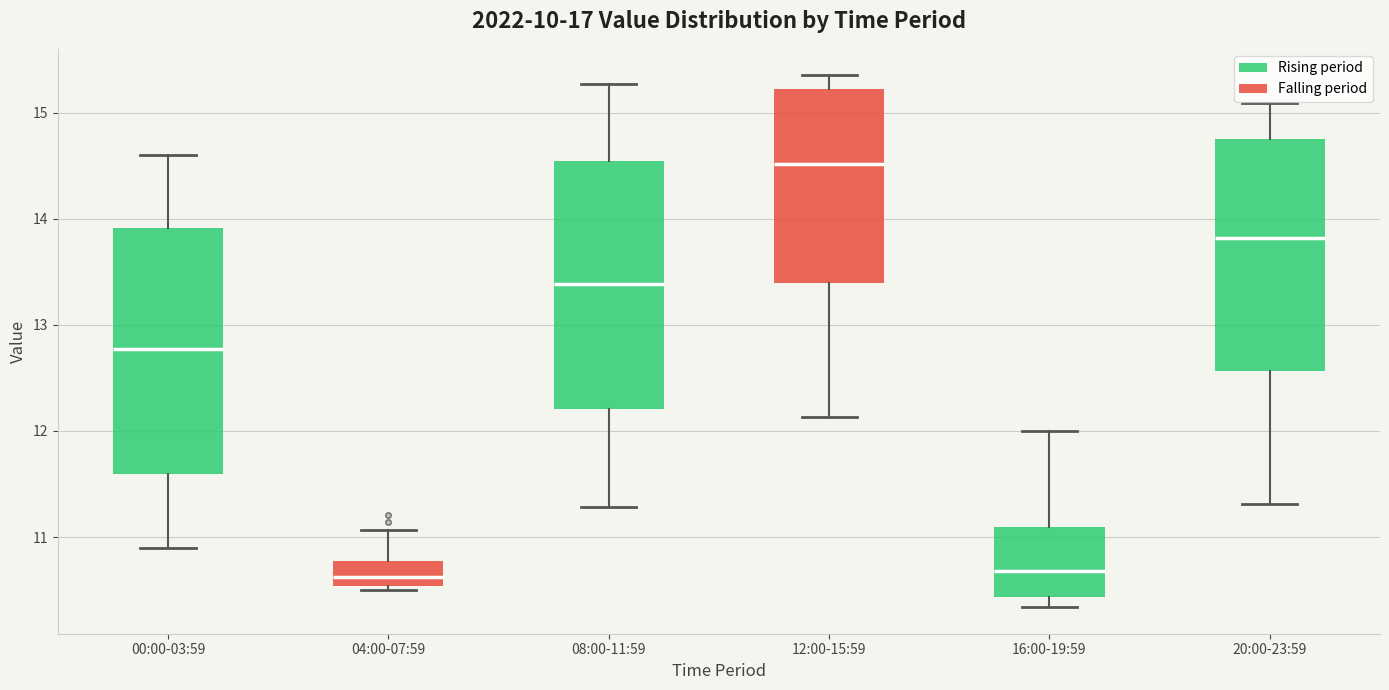

Reading left to right, read every box against the y-axis: the position of its median line, the range the box covers, and the ends of its whiskers. The values are not printed on the chart, so give them approximately, as read against the axis.

00:00-03:59: median 12.8, box 11.6 to 13.9, whiskers 10.9 to 14.6
04:00-07:59: median 10.6, box 10.5 to 10.8, whiskers 10.5 (just below the box's lower edge) to 11.1
08:00-11:59: median 13.4, box 12.2 to 14.5, whiskers 11.3 to 15.3
12:00-15:59: median 14.5, box 13.4 to 15.2, whiskers 12.1 to 15.4
16:00-19:59: median 10.7, box 10.4 to 11.1, whiskers 10.3 to 12.0
20:00-23:59: median 13.8, box 12.6 to 14.8, whiskers 11.3 to 15.1